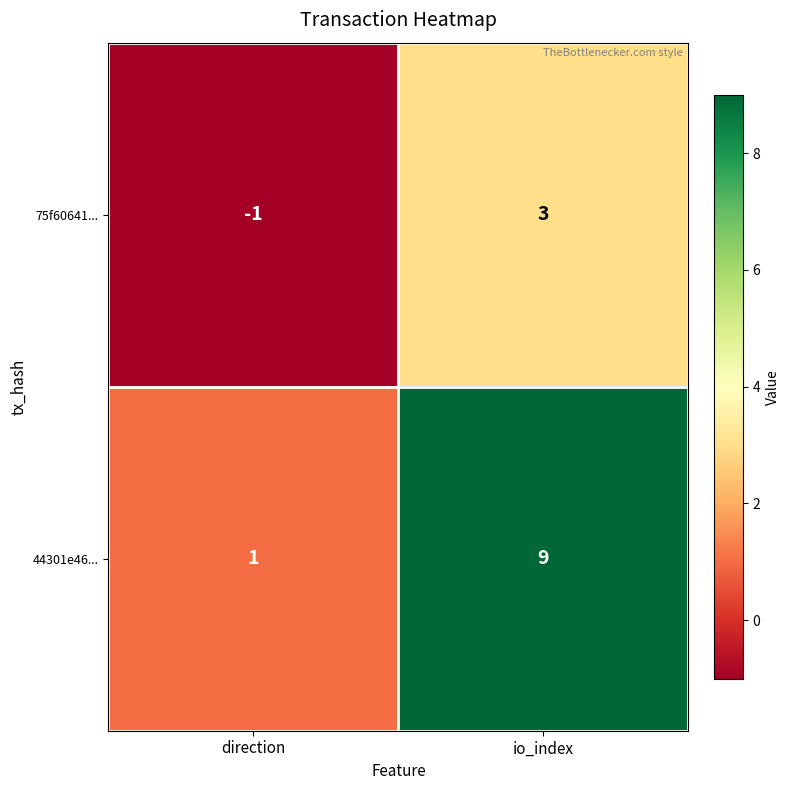

Count the number of data series in this chart.

2